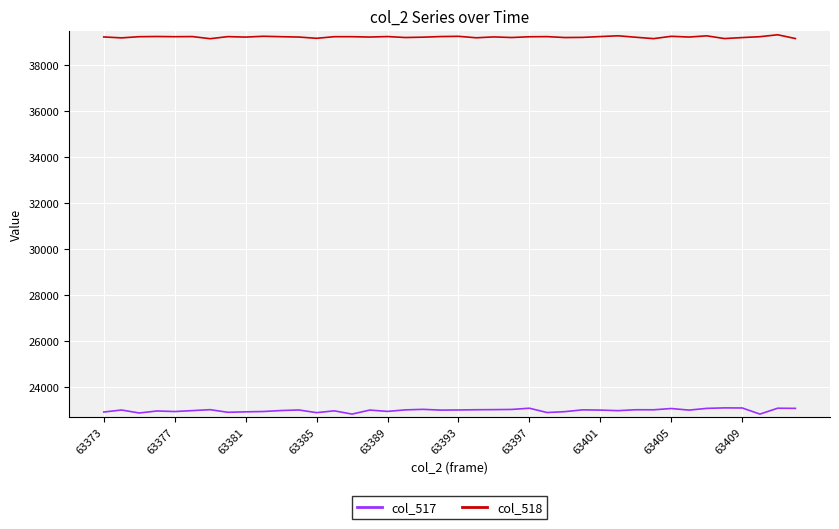

What is the maximum value shown in the chart?

39325